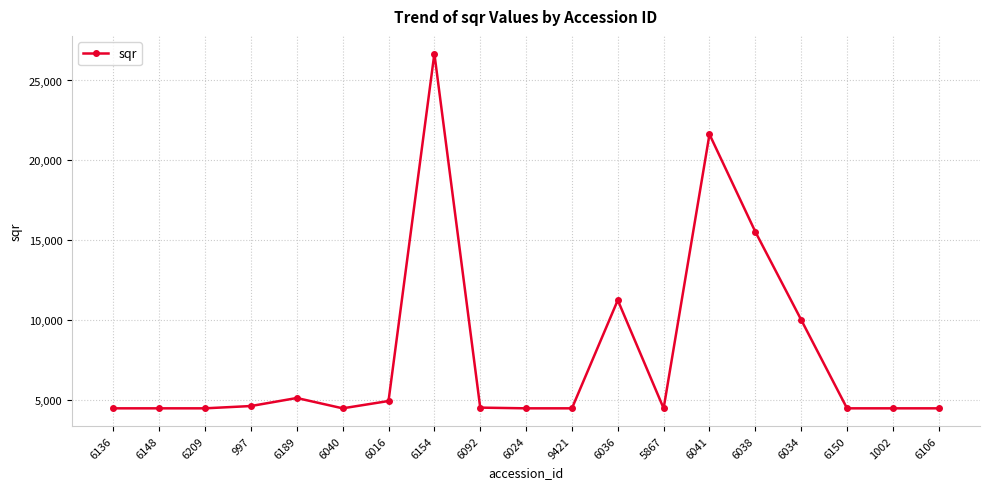

What is the label of the 10th point from the right?

6024